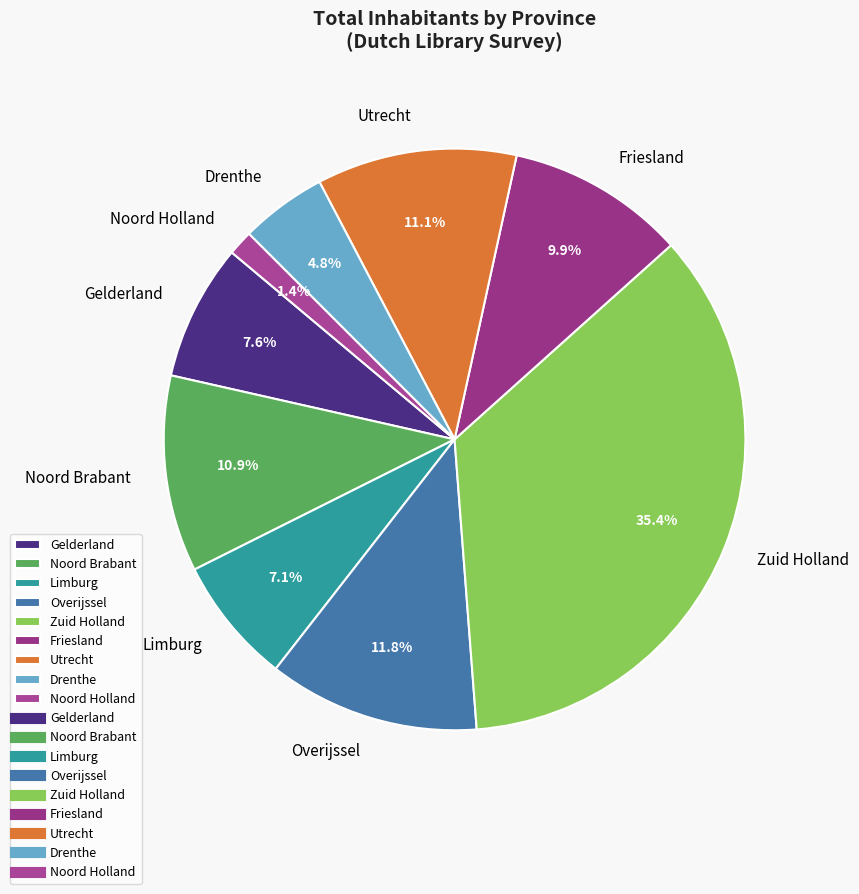

Does Gelderland represent more than half of the total?

No